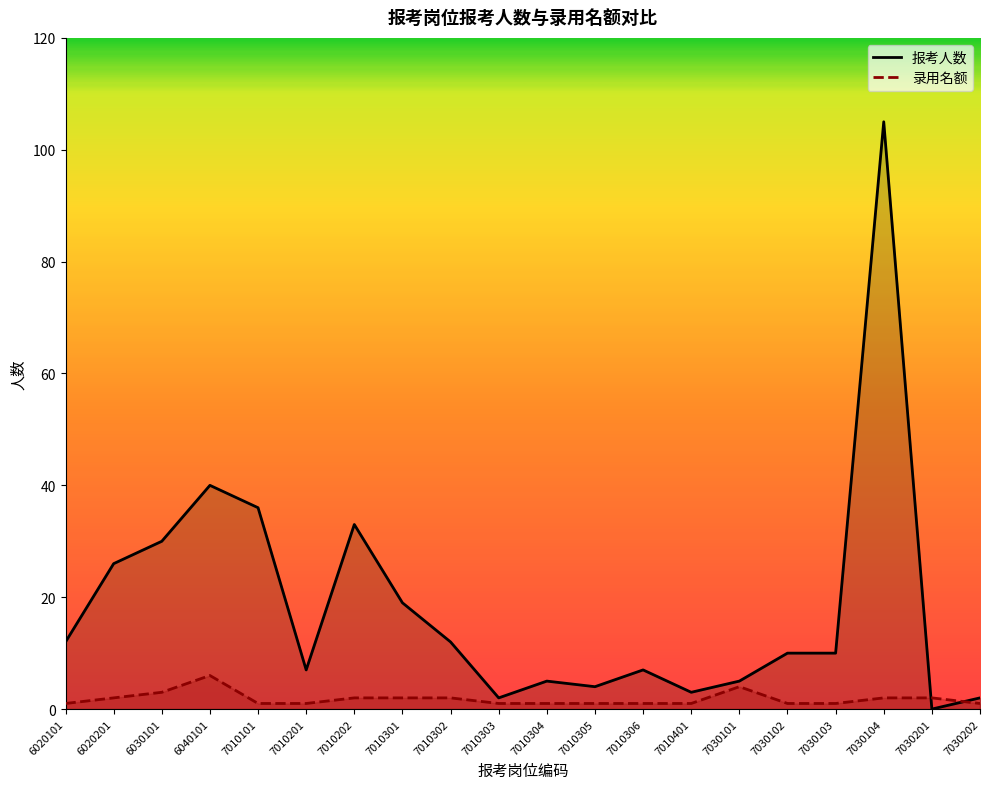

What is the value of the 录用名额 point at the 15th from the left?

4